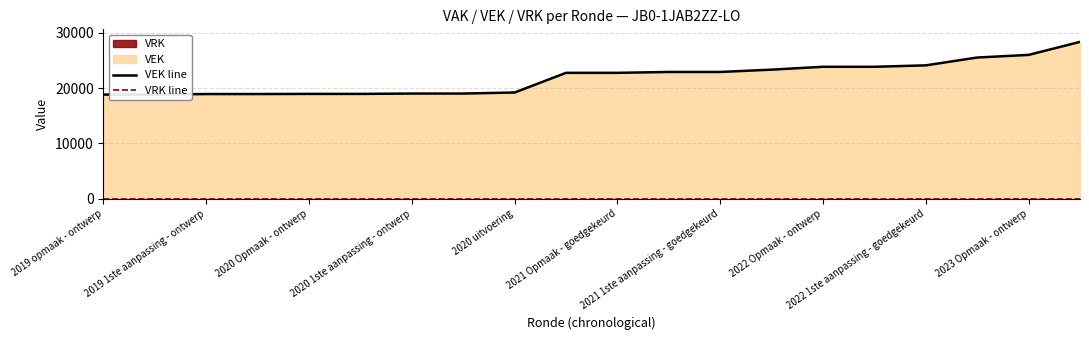

What is the difference between the VEK line values at 2022 1ste aanpassing - goedgekeurd and 2019 opmaak - ontwerp?

5286